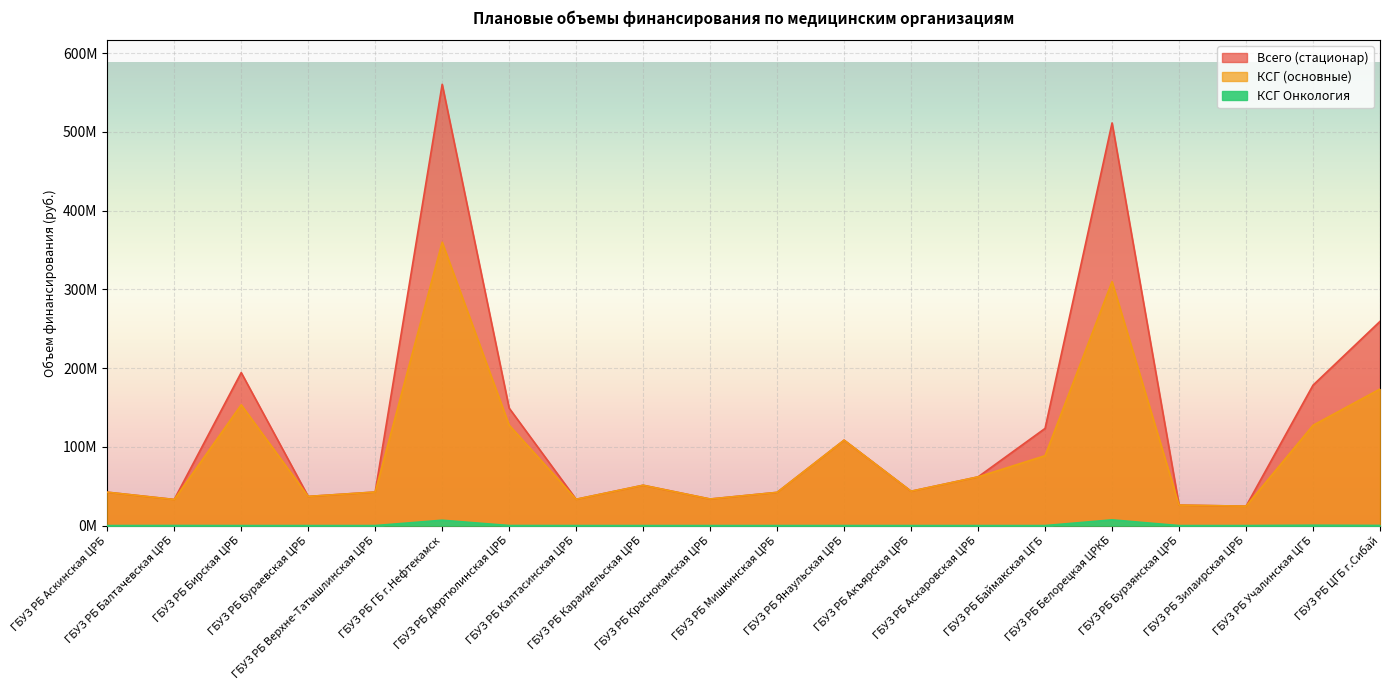

Reading left to right, list all the values displayed in this chart.

Всего (стационар): 42429154	33188882	194319576	37039156	42621464	560461871	149163286	33426088	51228313	33746909	42202196	108488539	43630440	61855617	123410154	511394181	26020762	24644114	178312390	259349542
КСГ (основные): 42429154	33113401	153396299	37039156	42621464	359979593	127531622	33426088	51228313	33746909	42202196	108469921	43630440	61855617	88756976	309862471	26020762	24644114	127376450	173436378
КСГ Онкология: 0	75481	0	0	0	6797588	71104	0	0	0	0	18618	0	0	0	7262250	0	0	425753	145000